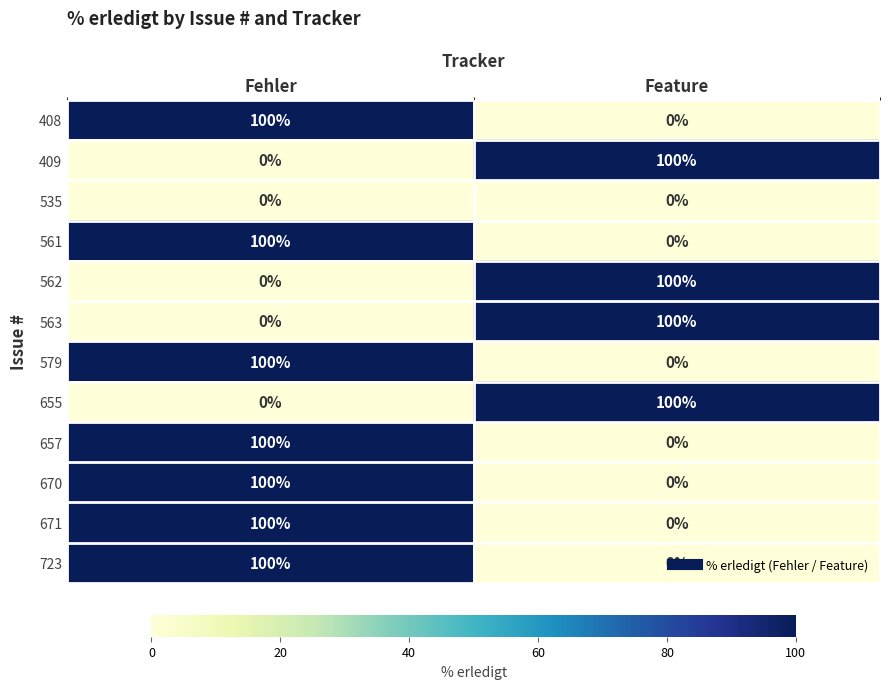

What is the difference between the highest and lowest values at Feature?

100